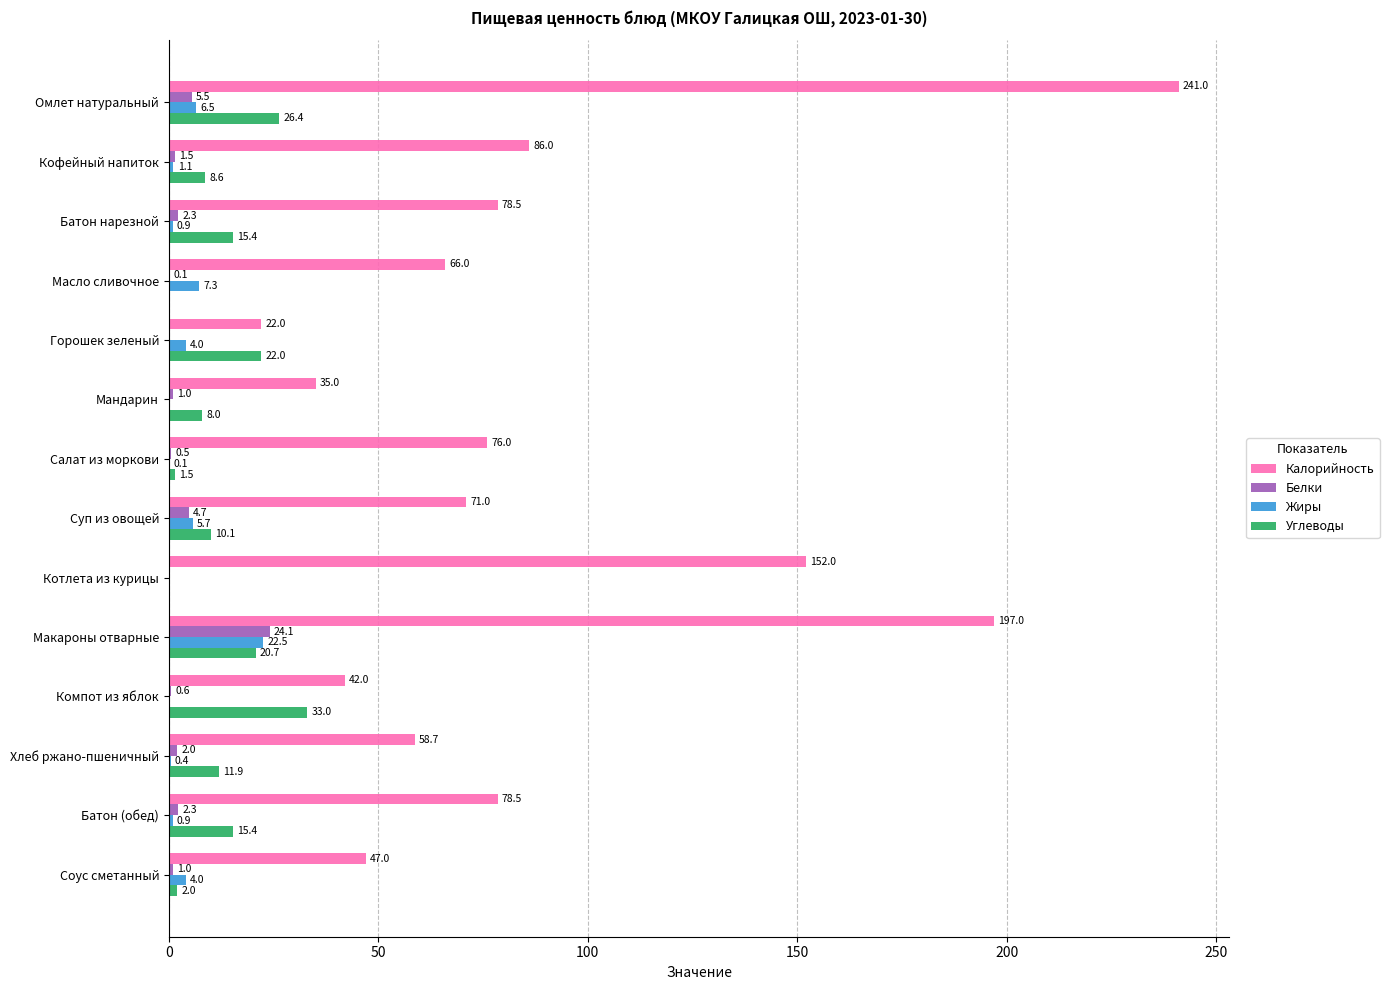

What value does the Жиры series have at Кофейный напиток?

1.1